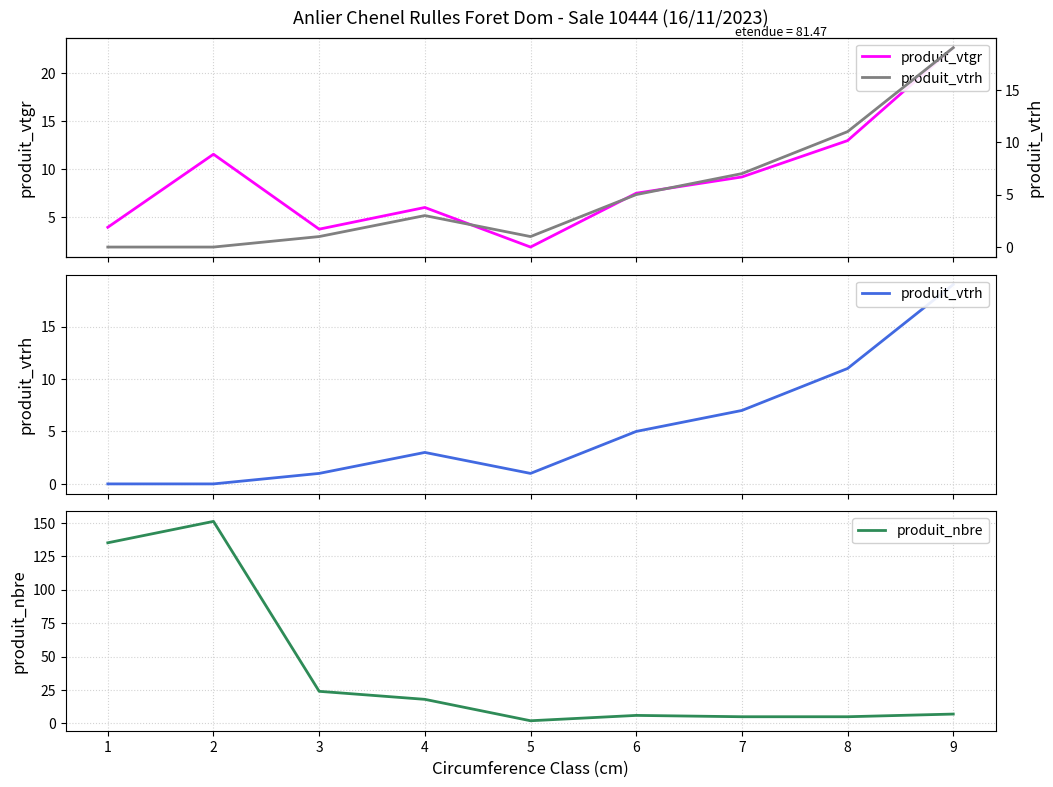

Is it true that produit_vtrh equals 3.9 at 7?

False